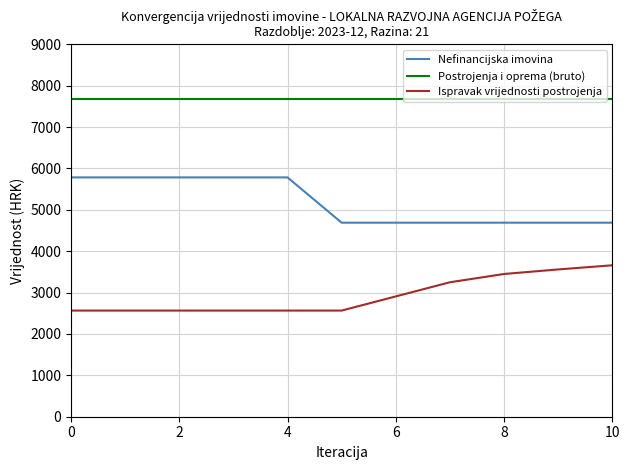

True or false: Ispravak vrijednosti postrojenja and Postrojenja i oprema (bruto) intersect in this chart.

False